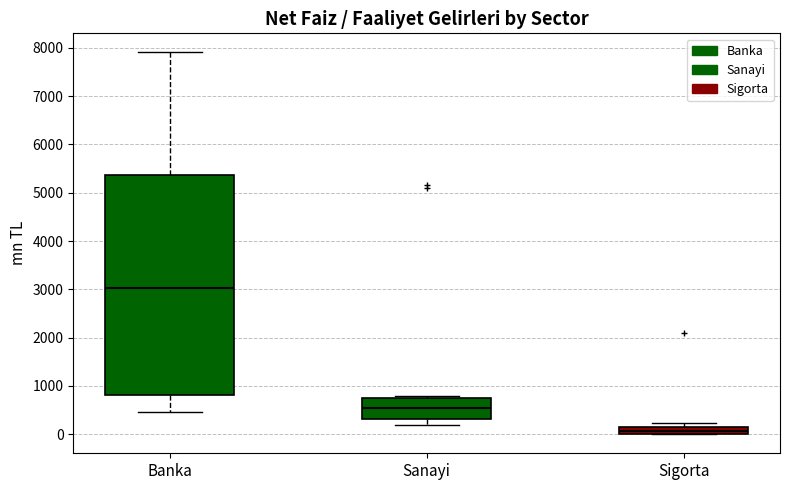

Reading left to right, transcribe this box plot: for each box, give where its median line is, the range the box spans, and where its two whiskers end, as read against the y-axis. The values are not printed on the chart, so give them approximately, as read against the axis.

Banka: median 3000, box 800 to 5400, whiskers 400 to 7900
Sanayi: median 500, box 300 to 700, whiskers 200 to 800
Sigorta: median 100, box 0 to 200, whiskers 0 to 200 (just above the box's upper edge)